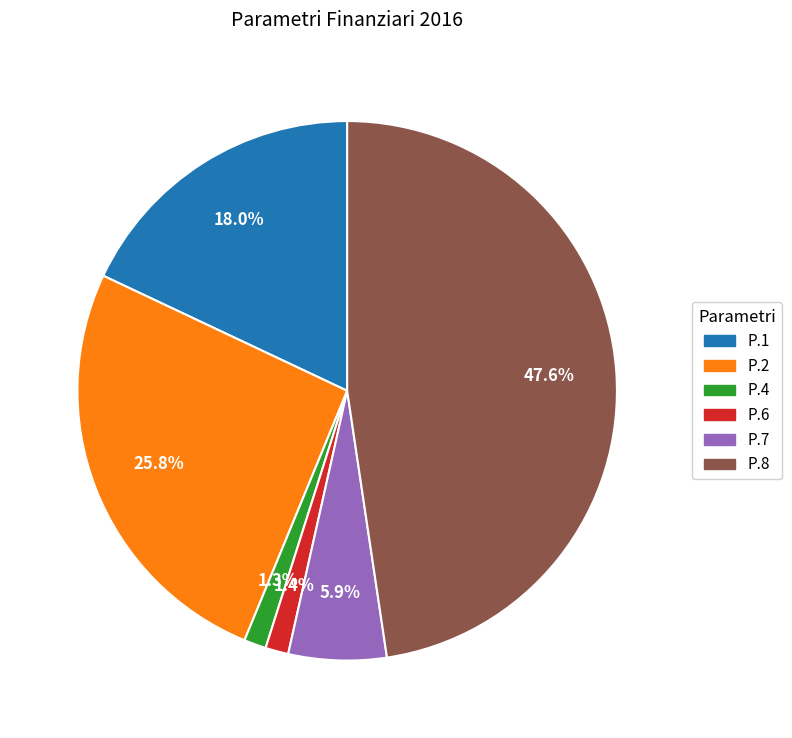

Does any single category account for the majority?

No